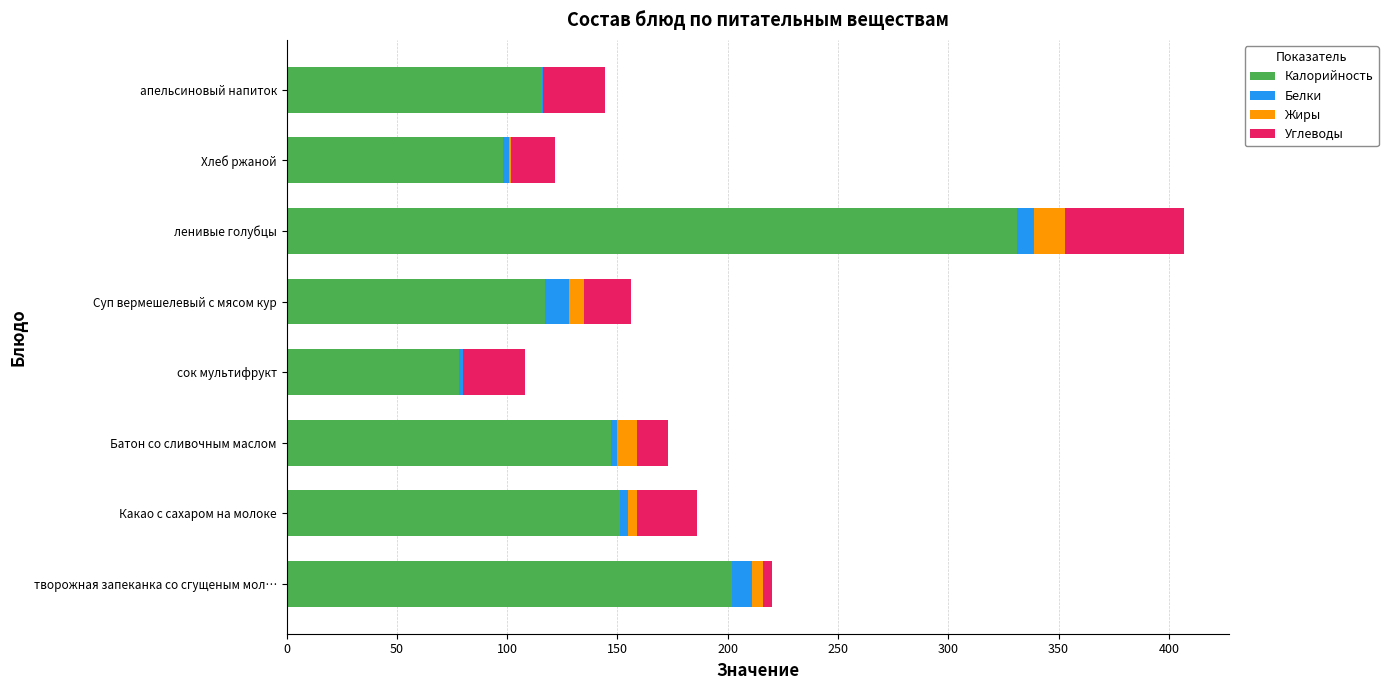

What is the maximum value for Калорийность?

331.0